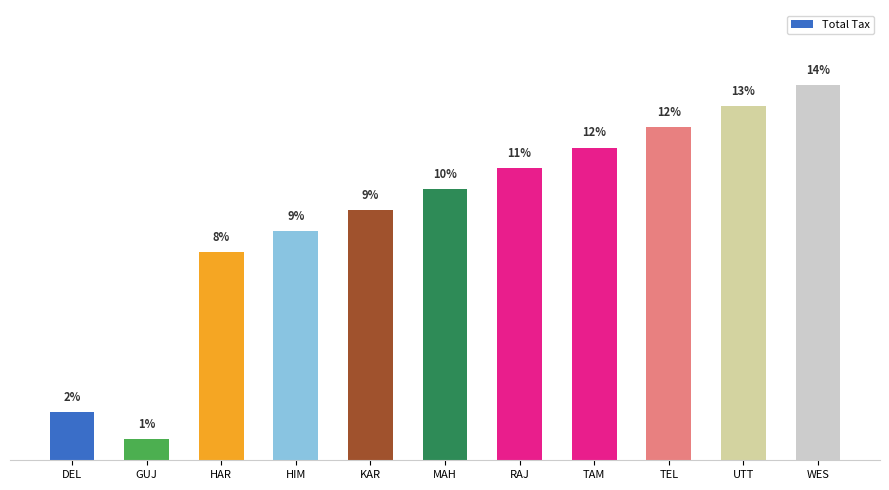

Where is the data nearest to the value 7?

HAR